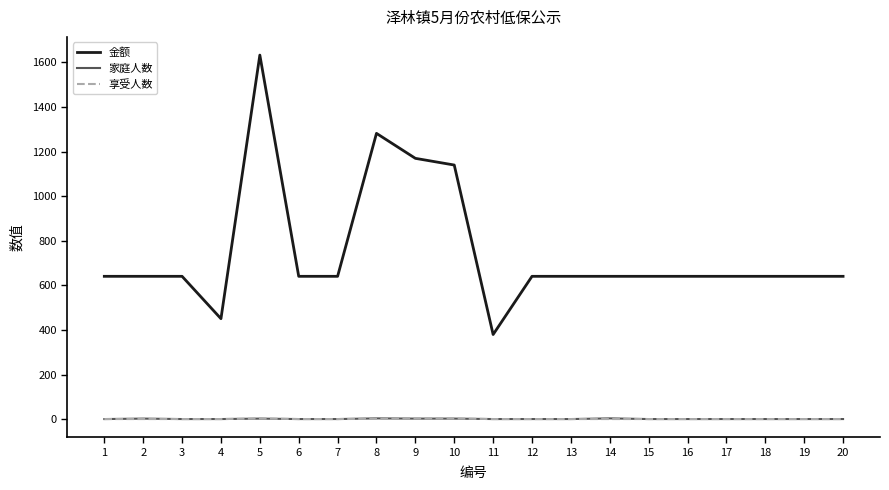

True or false: 金额 and 家庭人数 cross at least once.

False